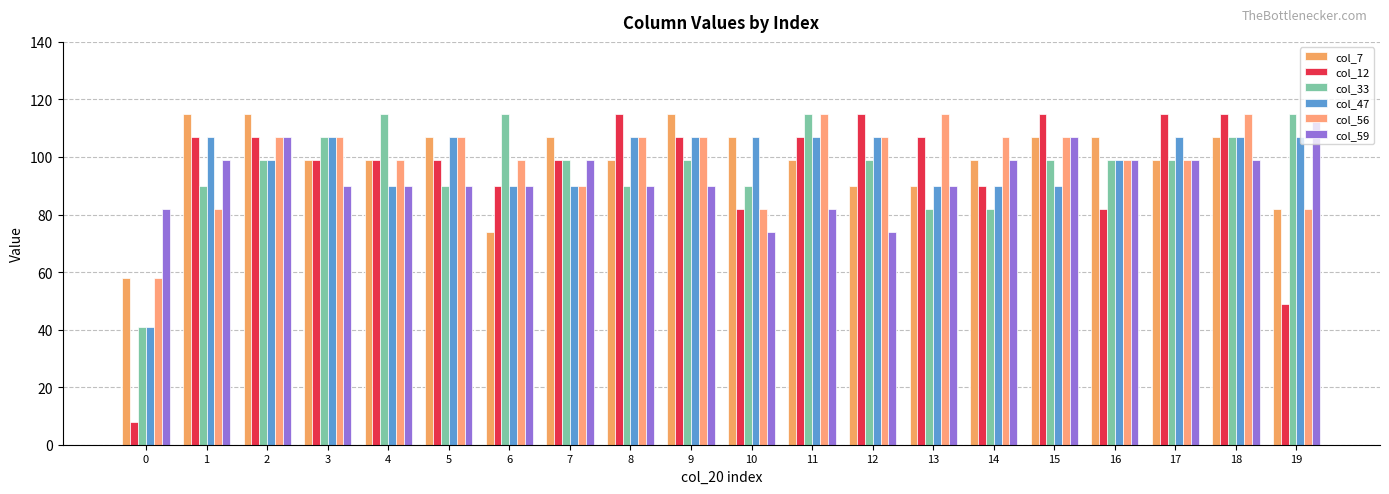

True or false: col_59 has a value of 39 at 9.

False